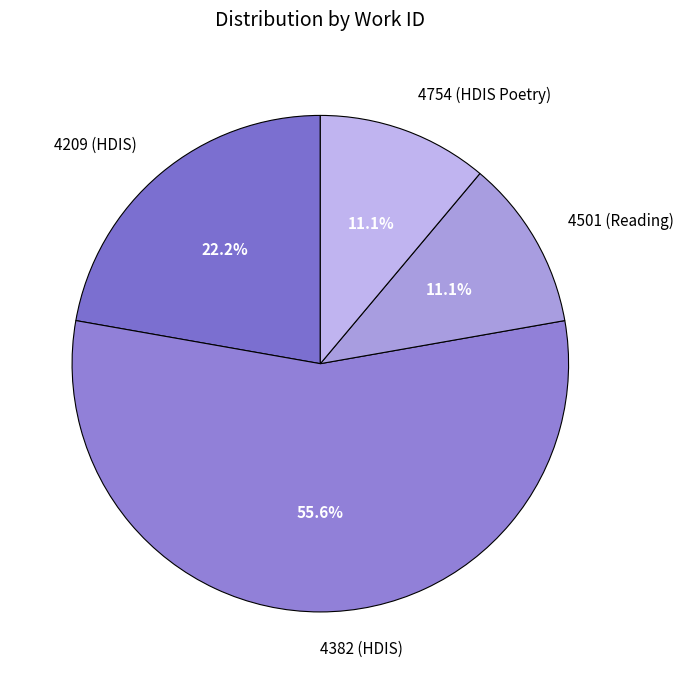

How many slices are in this pie chart?

4